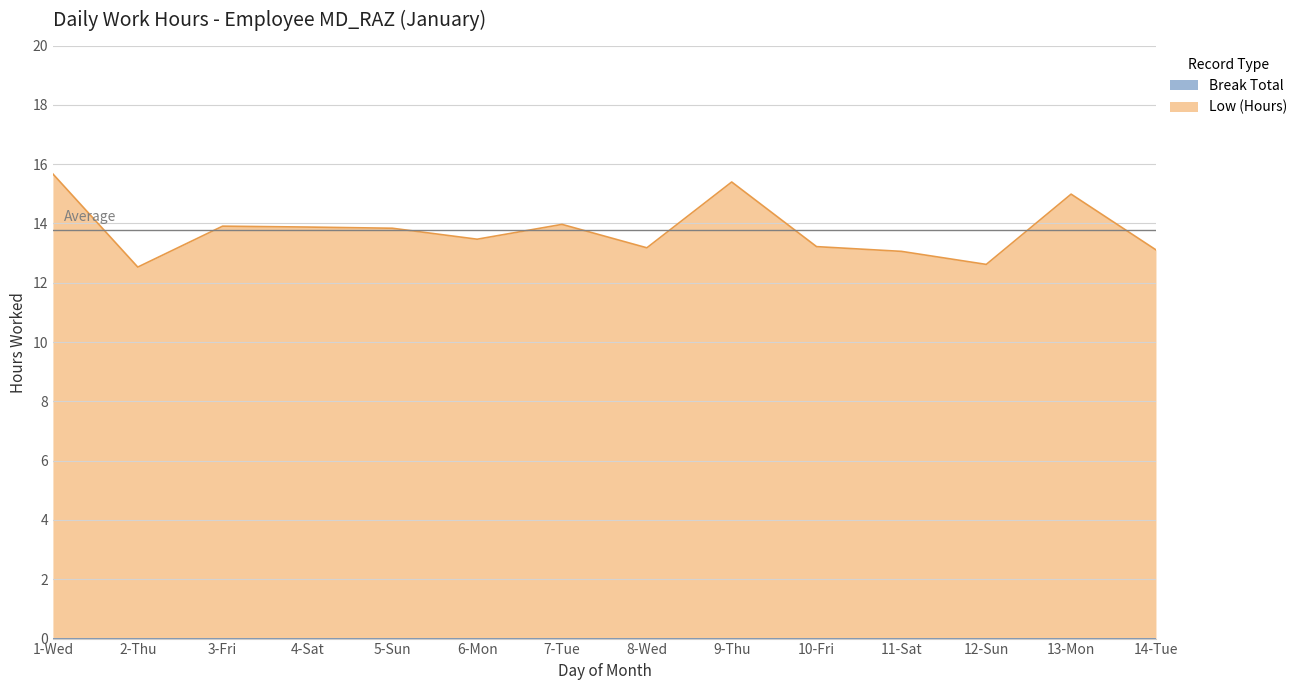

What is the average value?

13.8